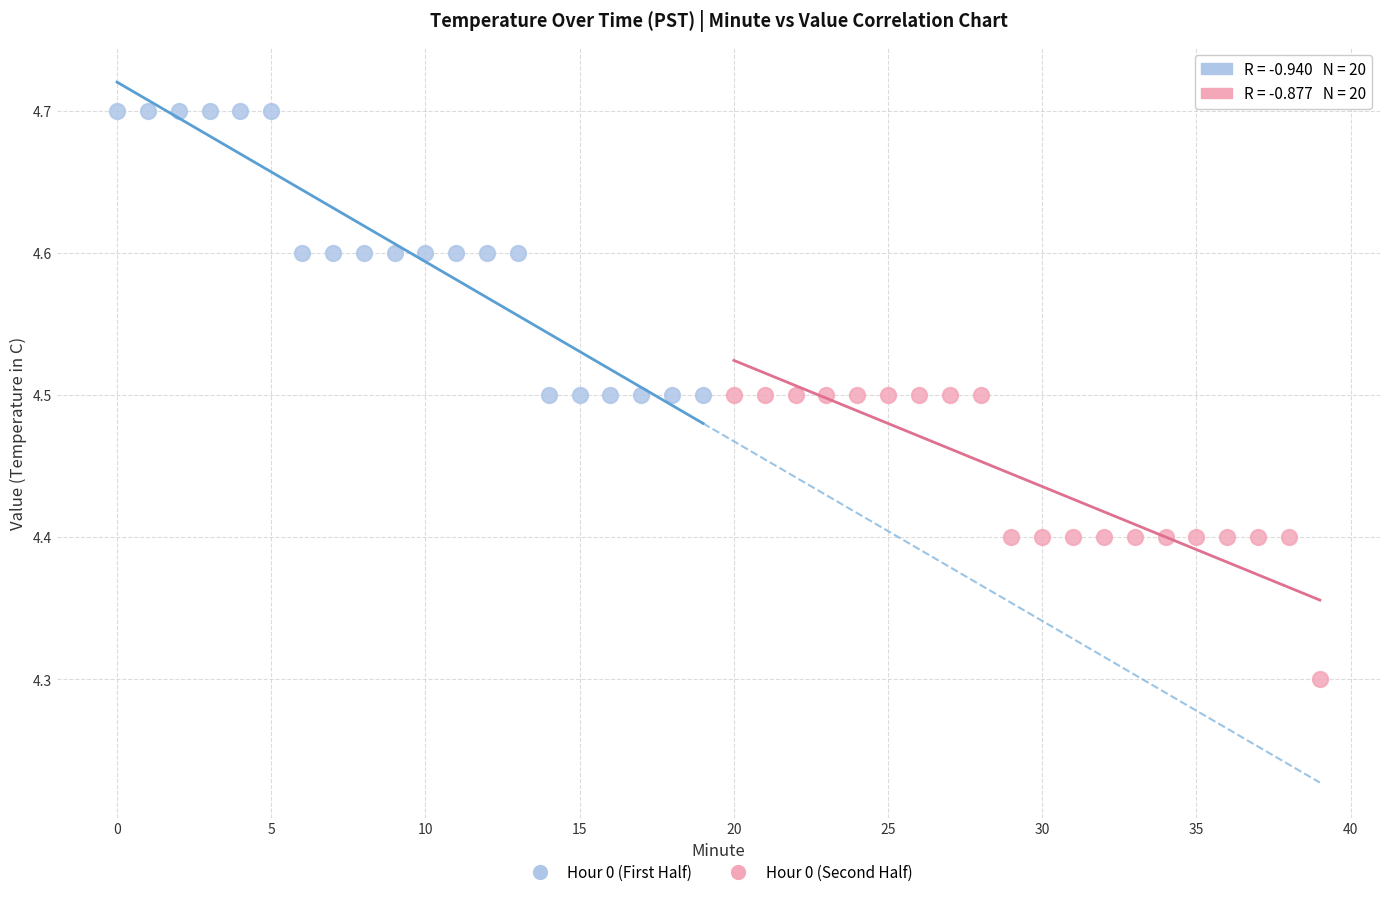

Which series reaches the minimum Y coordinate?

Hour 0 (Second Half)